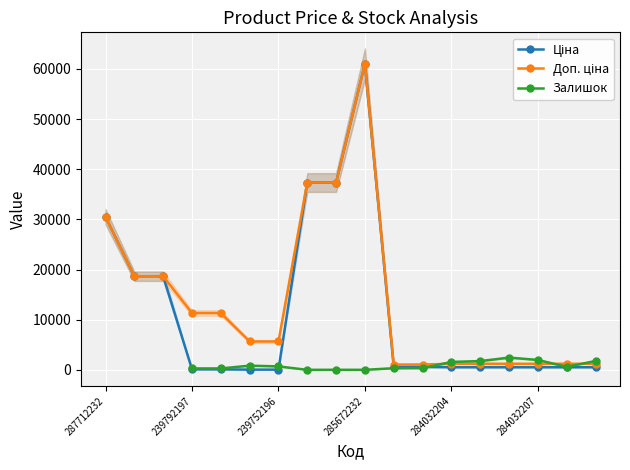

How many values in the Залишок series are below 333?

5